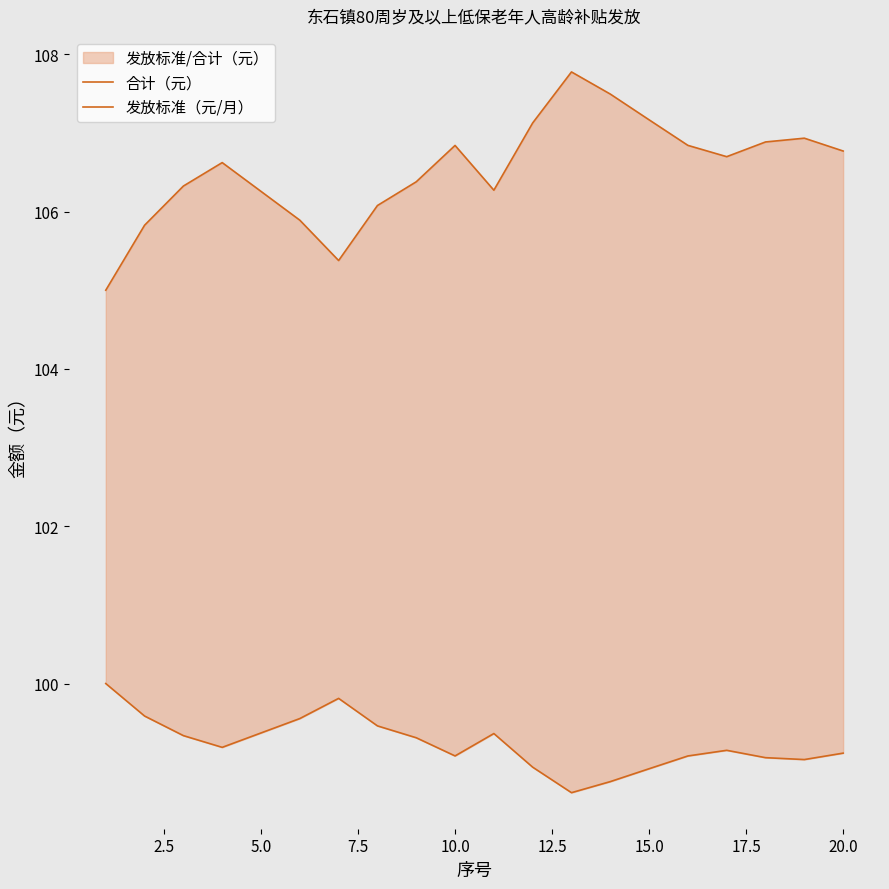

True or false: 发放标准（元/月） has more than 1 points higher than both neighbors.

True